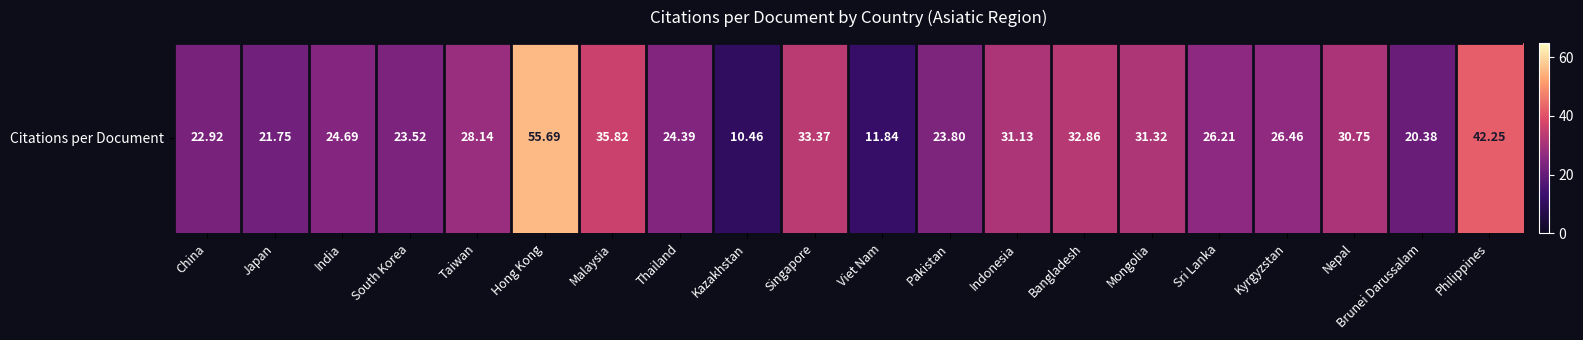

What is the difference between the maximum and minimum values?

45.2